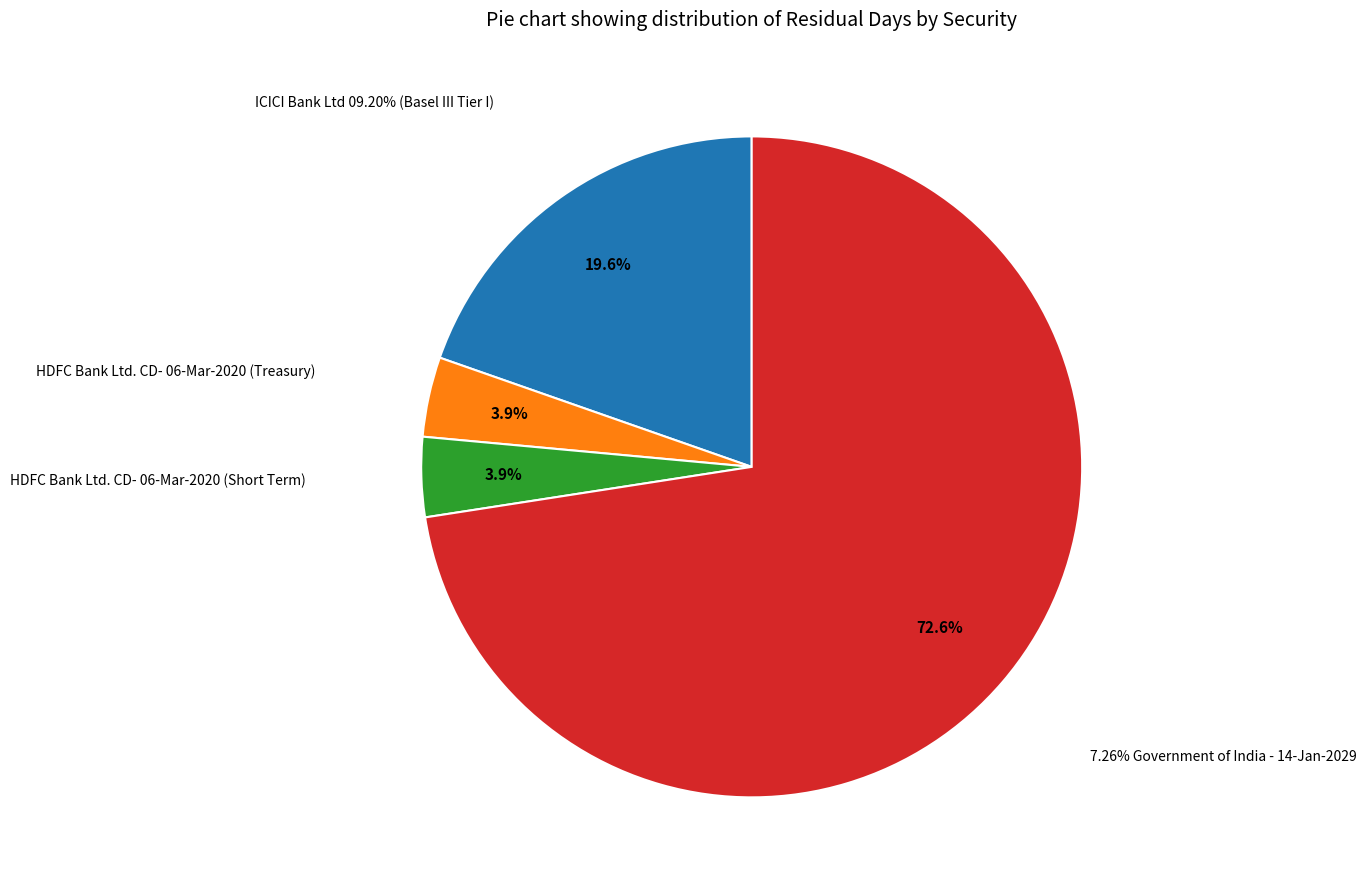

What is the total percentage of 7.26% Government of India - 14-Jan-2029 and ICICI Bank Ltd 09.20% (Basel III Tier I)?

92.2%